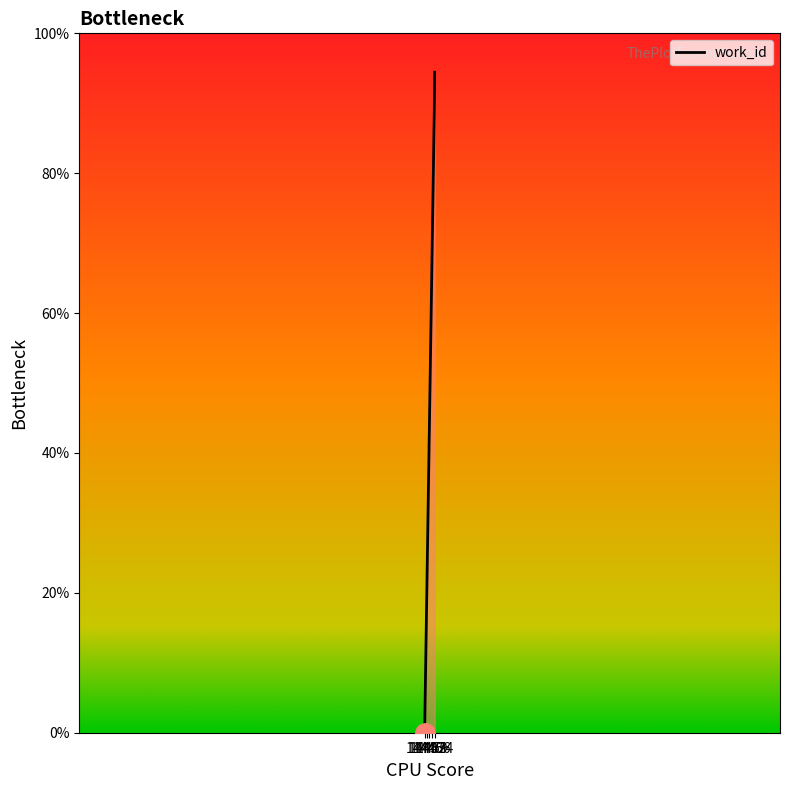

Does the chart have visible grid lines?

No